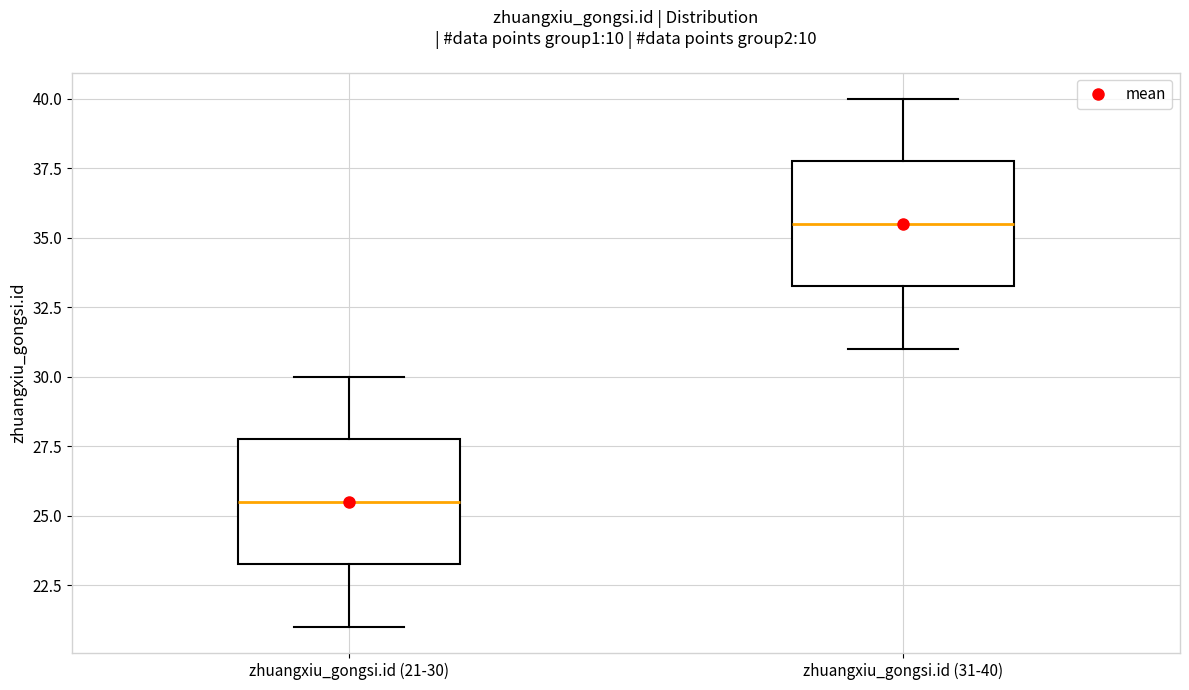

Reading left to right, transcribe this box plot: for each box, give where its median line is, the range the box spans, and where its two whiskers end, as read against the y-axis. The values are not printed on the chart, so give them approximately, as read against the axis.

zhuangxiu_gongsi.id (21-30): median 25.5, box 23.5 to 28.0, whiskers 21.0 to 30.0
zhuangxiu_gongsi.id (31-40): median 35.5, box 33.5 to 38.0, whiskers 31.0 to 40.0